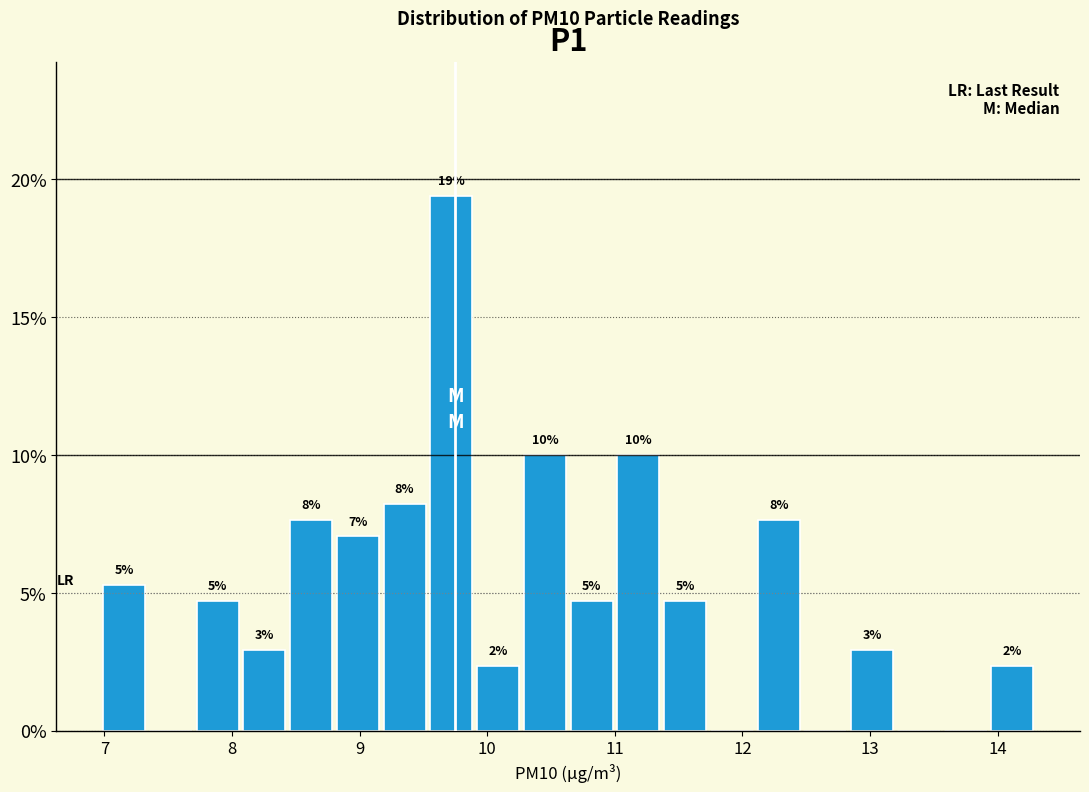

Around what value on the x-axis is the tallest bar? Give the approximate position of its centre, as read against the axis.

9.7